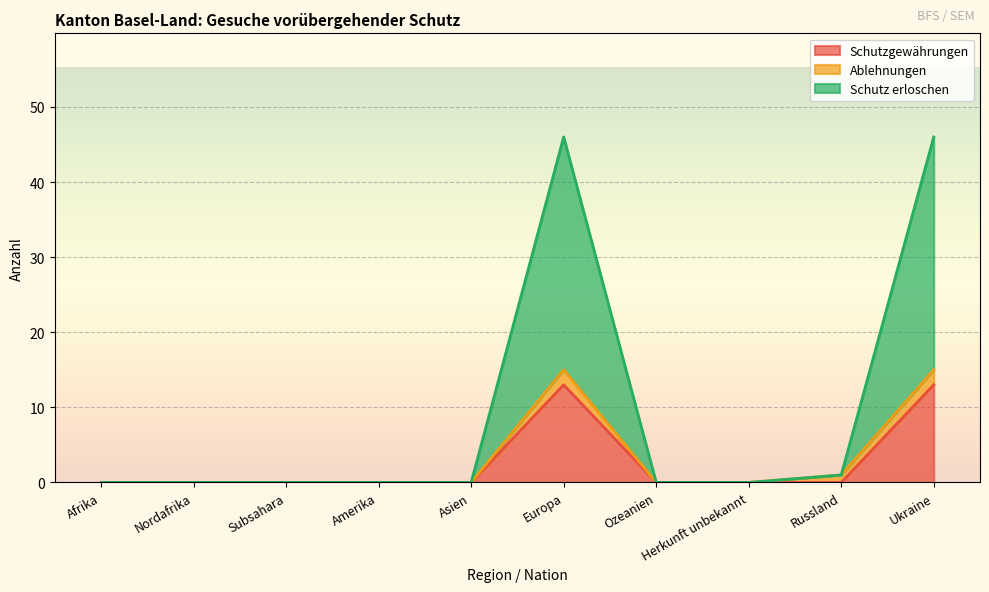

What is the total value across all series at Europa?

46